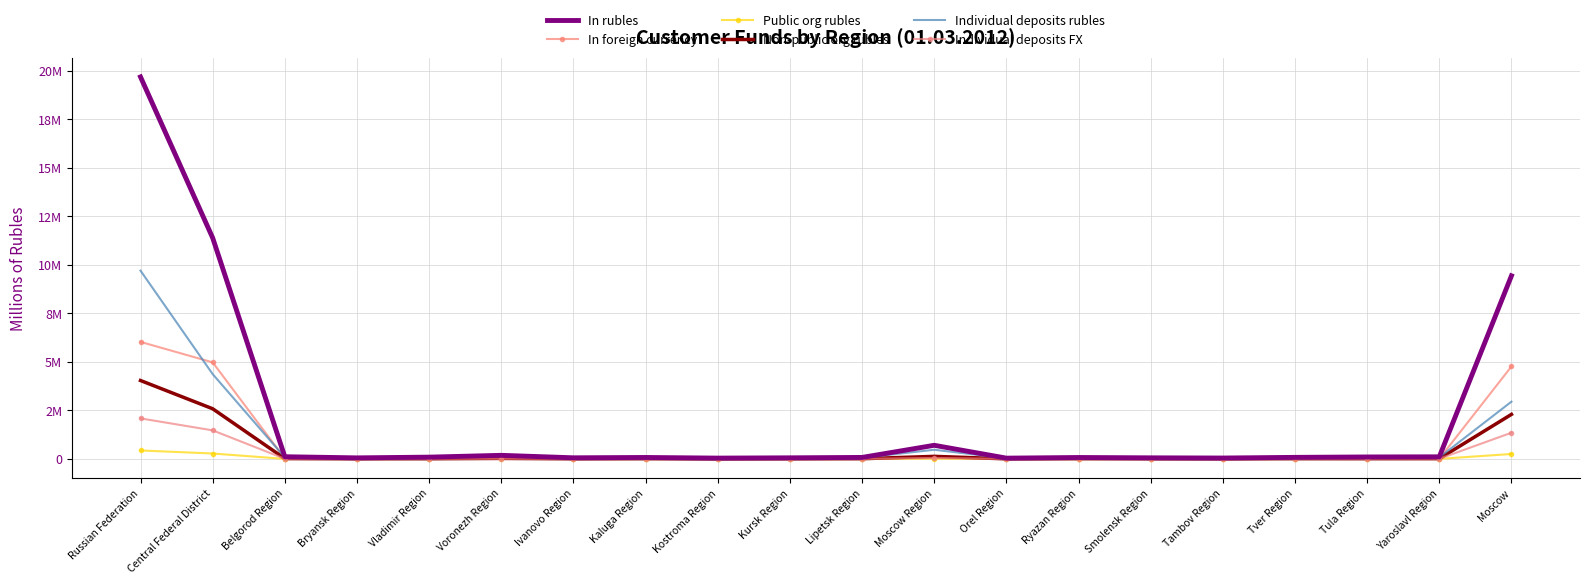

What is the label of the 11th point from the left?

Lipetsk Region